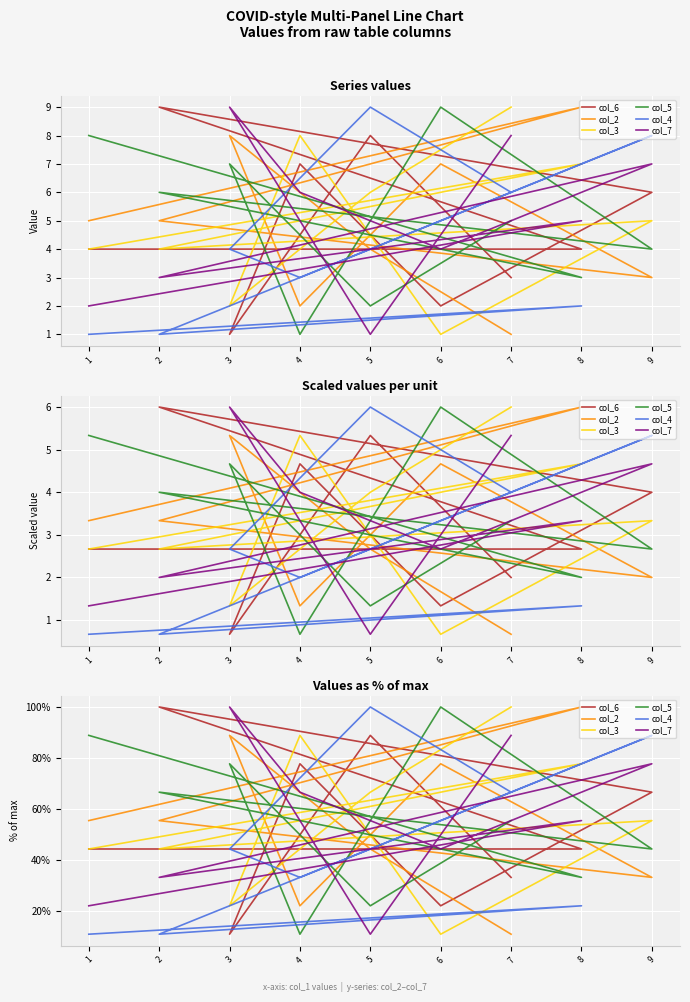

Reading right to left, transcribe all the data shown in this chart.

col_6: 33.3	88.9	11.1	77.8	22.2	66.7	100.0	44.4	44.4
col_2: 11.1	44.4	88.9	22.2	77.8	33.3	55.6	100.0	55.6
col_3: 100.0	66.7	22.2	88.9	11.1	55.6	44.4	77.8	44.4
col_5: 55.6	22.2	77.8	11.1	100.0	44.4	66.7	33.3	88.9
col_4: 66.7	100.0	44.4	33.3	55.6	88.9	11.1	22.2	11.1
col_7: 88.9	11.1	100.0	66.7	44.4	77.8	33.3	55.6	22.2